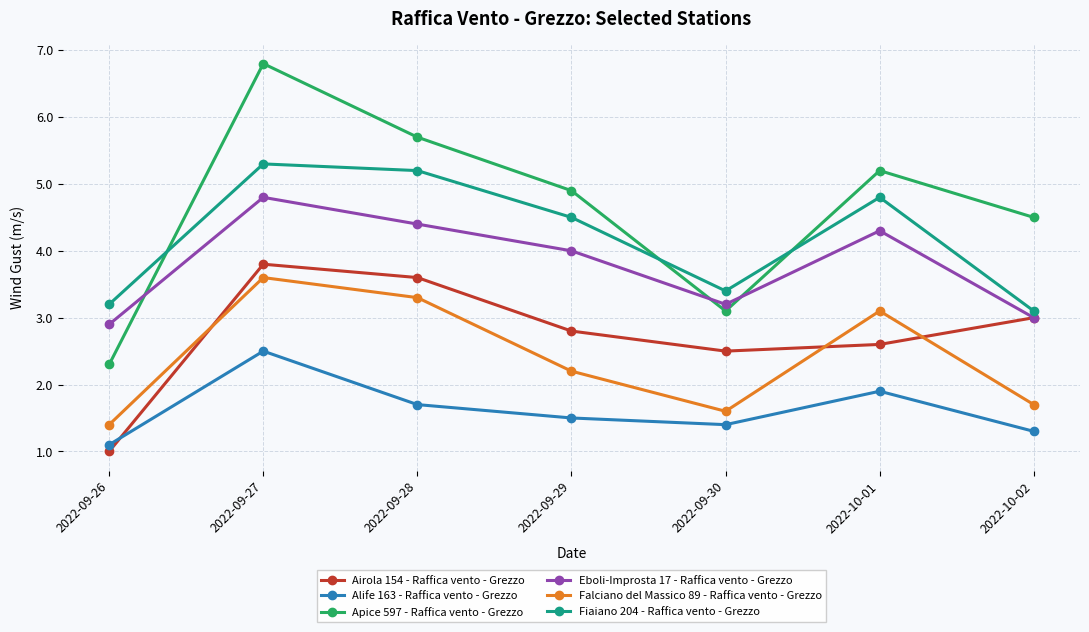

What is the greatest value displayed?

6.8